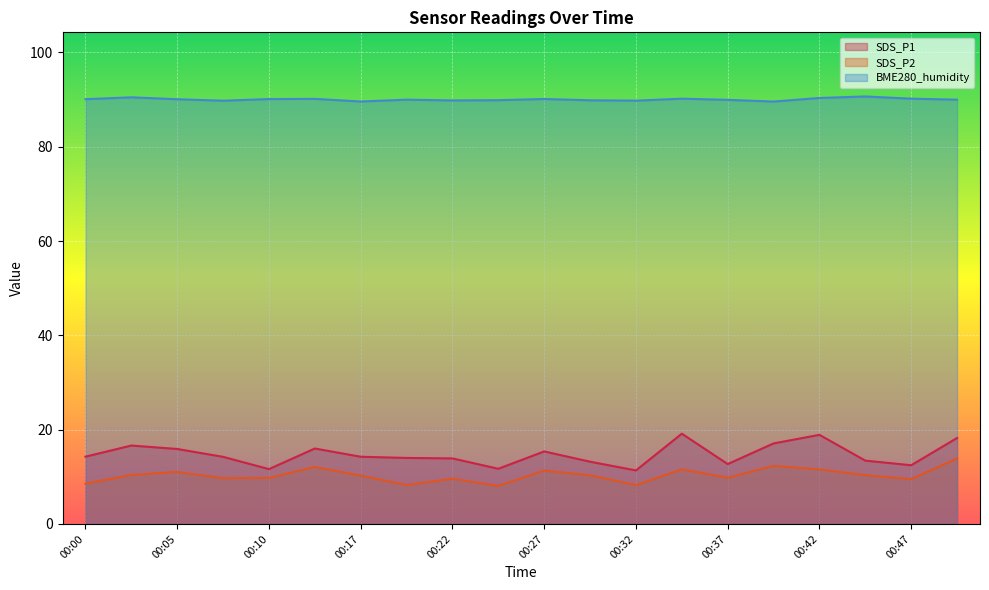

At how many categories does at least one series exceed 64?

20